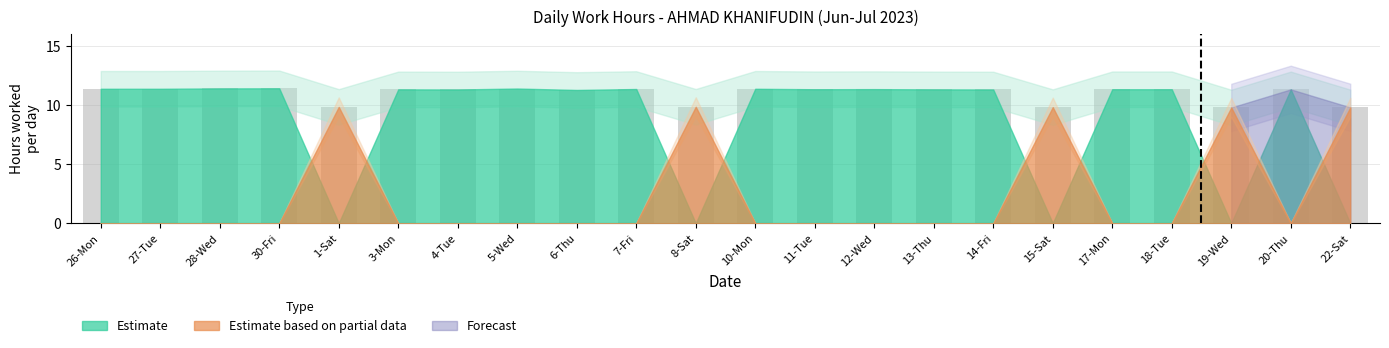

Is it true that the value at 4-Tue is 6.8?

False